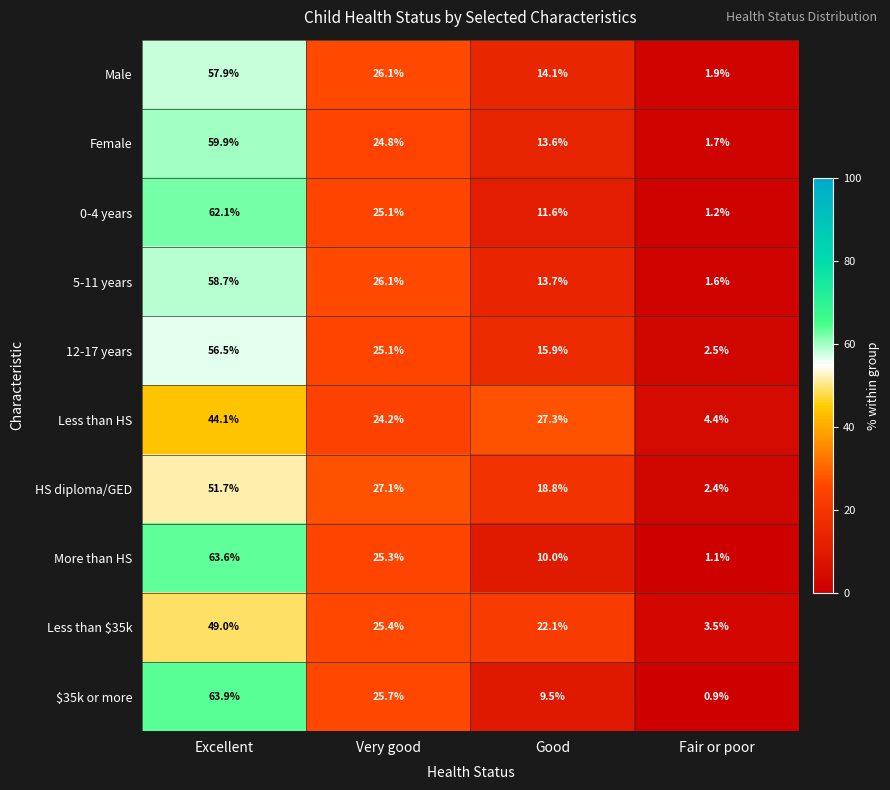

The value of Less than HS at Fair or poor is 4.4. True or false?

True